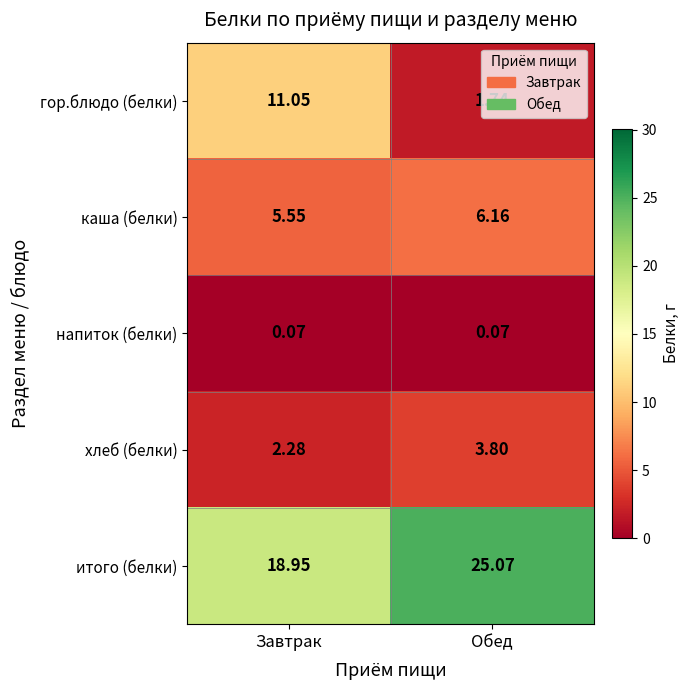

Which label corresponds to the largest value in the chart?

Обед